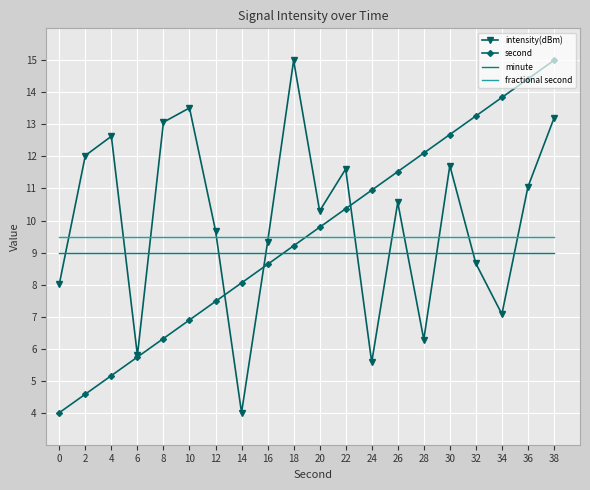

The value of second at 4 is 8.1. True or false?

False